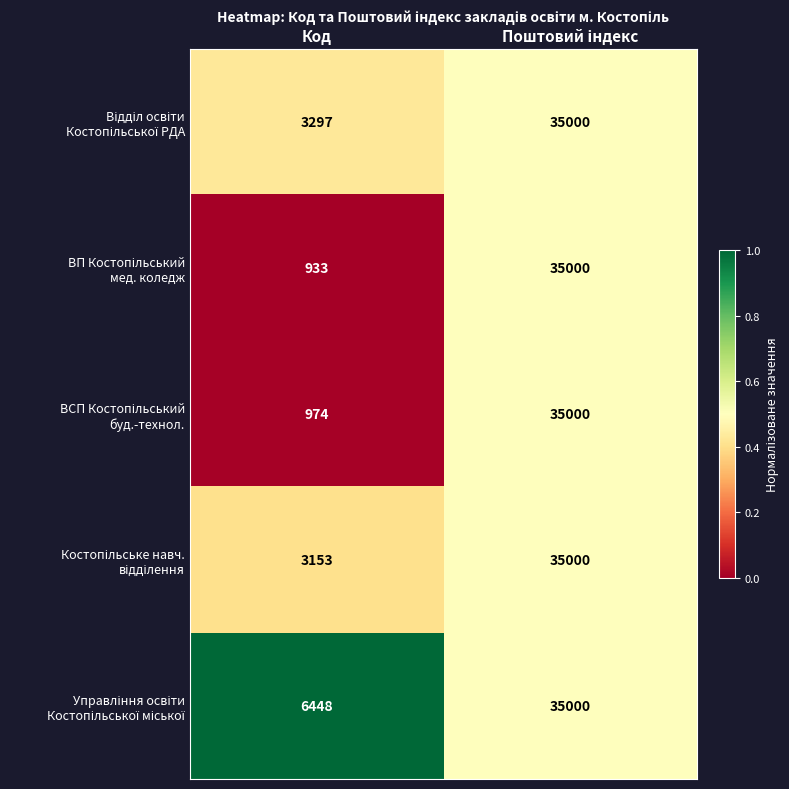

Which label corresponds to the smallest value in the chart?

Код